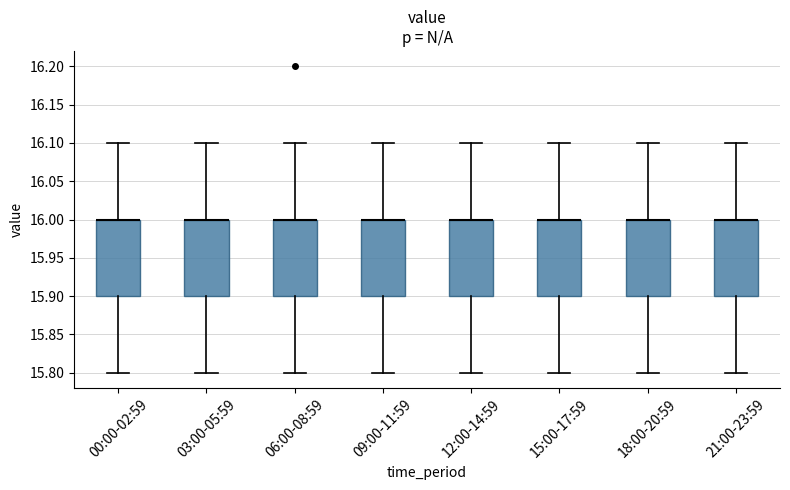

Where does the lower whisker of the box for 18:00-20:59 end on the y-axis? The values are not printed on the chart, so give them approximately, as read against the axis.

15.8